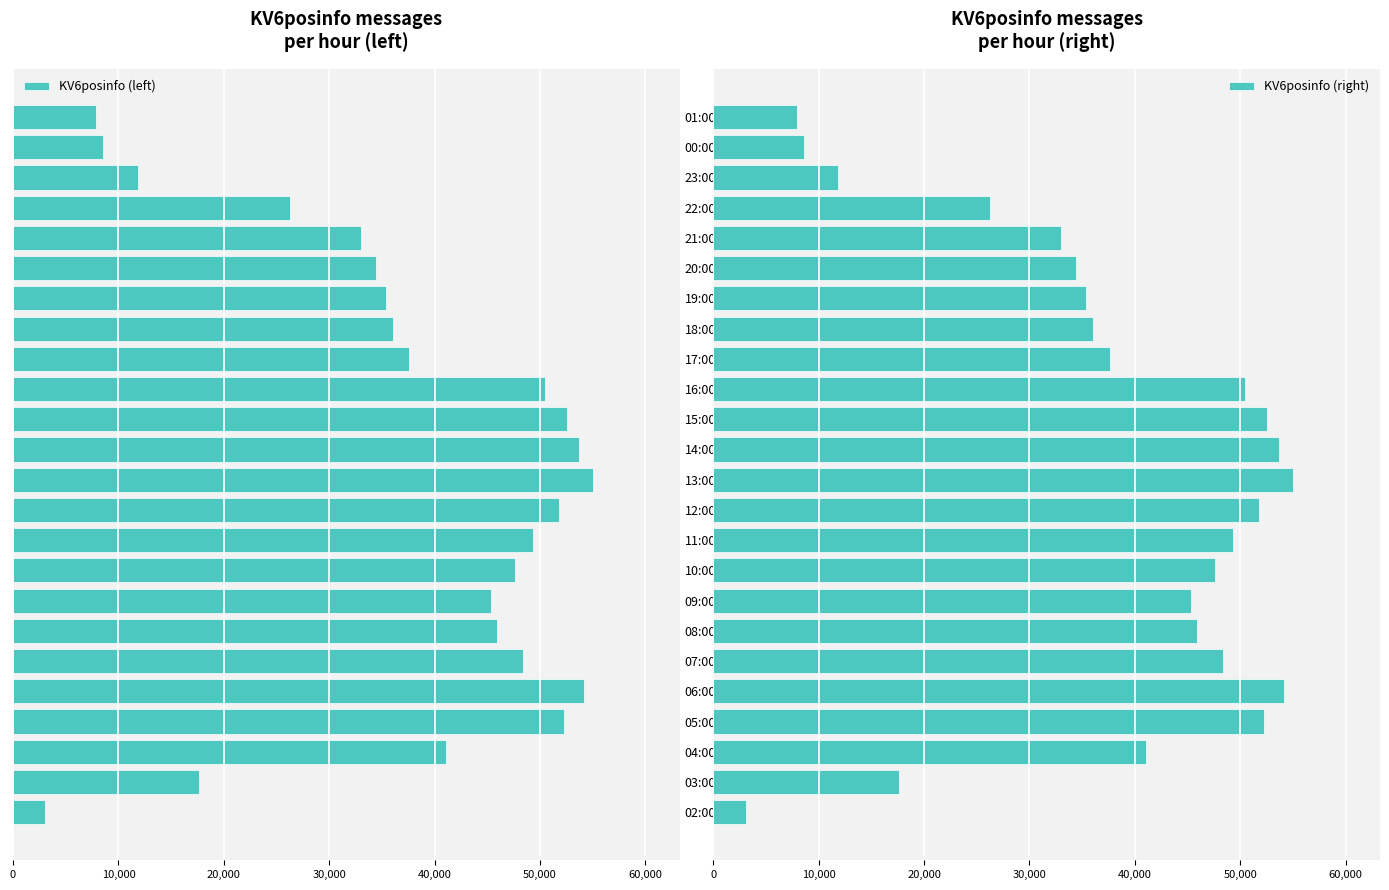

What is the sum of all KV6posinfo (right) values?

899293